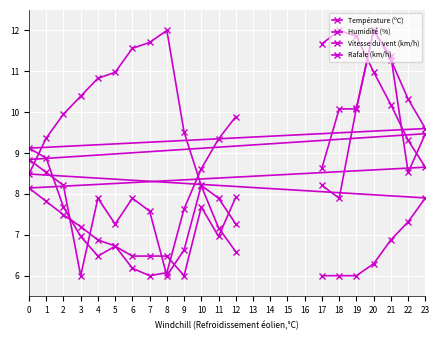

How many data points in Humidité (%) are above 8?

11